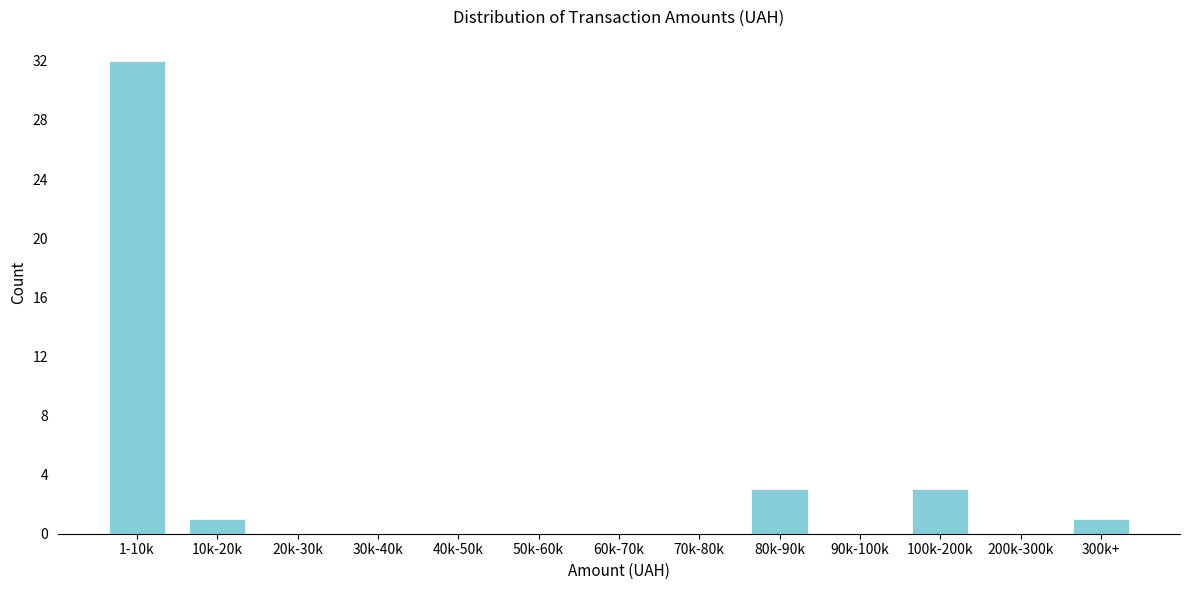

Reading left to right, what are all the values shown in this chart?

1-10k=32	10k-20k=1	20k-30k=0	30k-40k=0	40k-50k=0	50k-60k=0	60k-70k=0	70k-80k=0	80k-90k=3	90k-100k=0	100k-200k=3	200k-300k=0	300k+=1